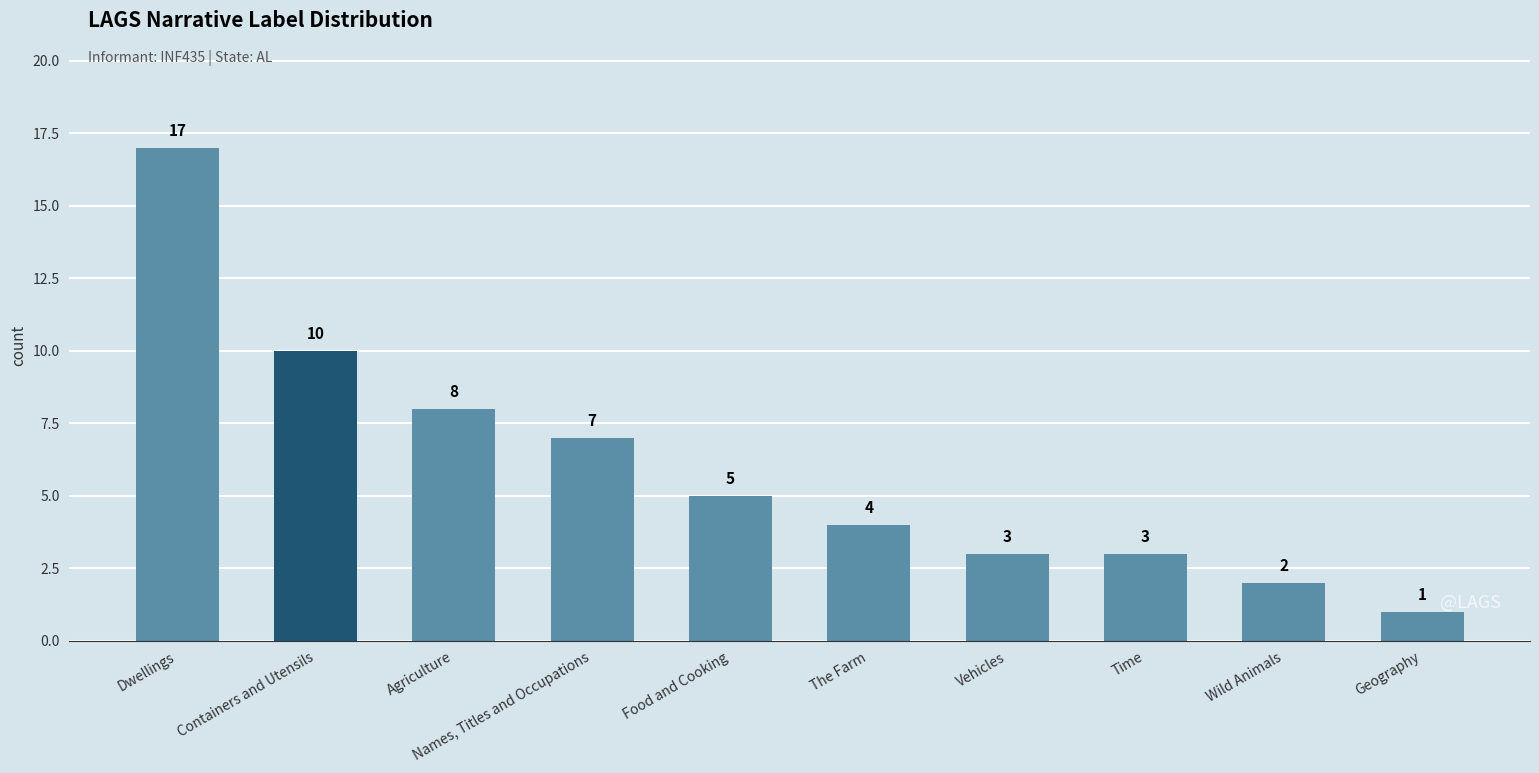

What is the value of the 7th bar from the left?

3